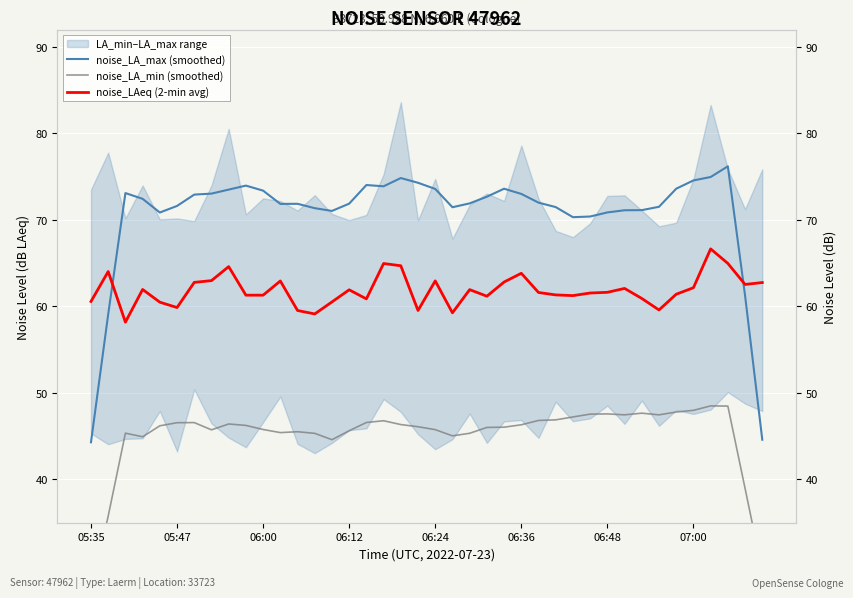

How many data points in noise_LA_max (smoothed) are above 71?

32